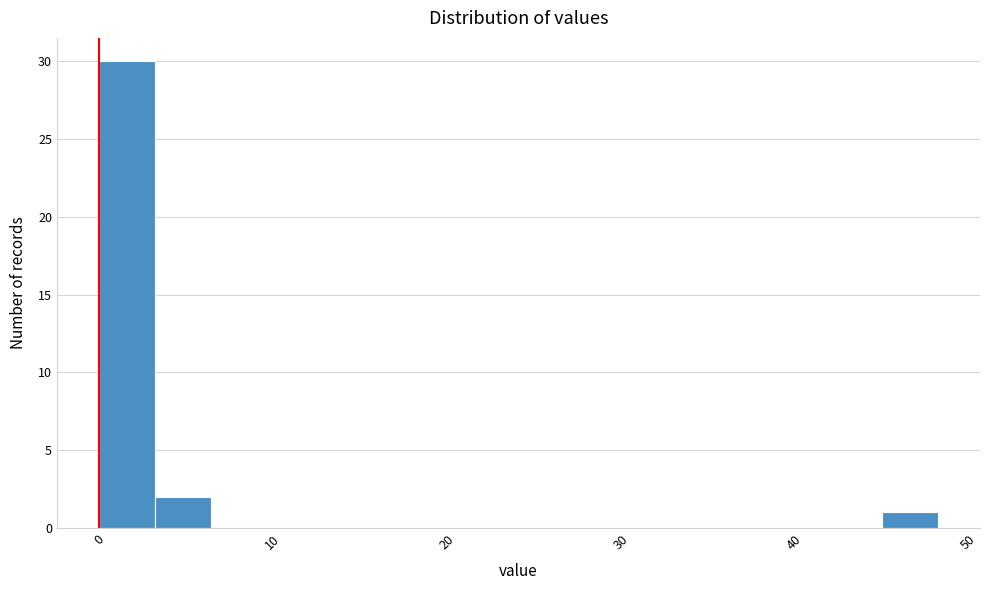

Around what value on the x-axis is the tallest bar? Give the approximate position of its centre, as read against the axis.

2